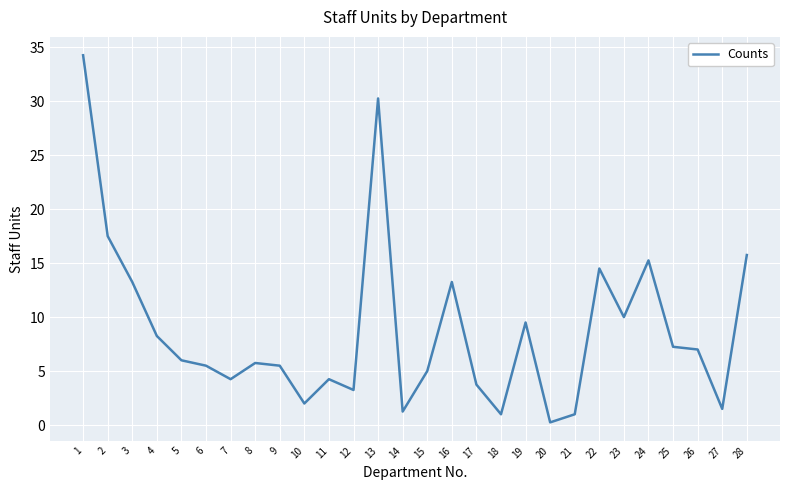

At which category does the chart reach its peak across all series?

1